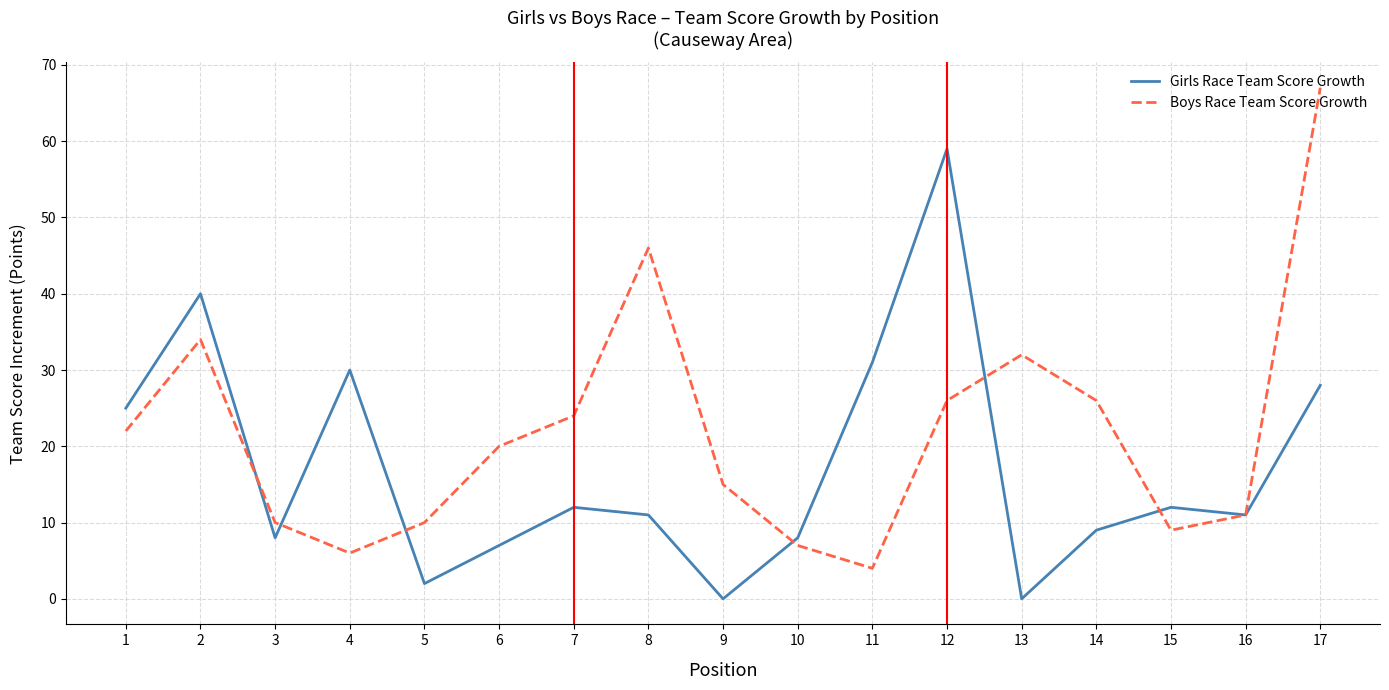

Which series has the largest range (max minus min)?

Boys Race Team Score Growth